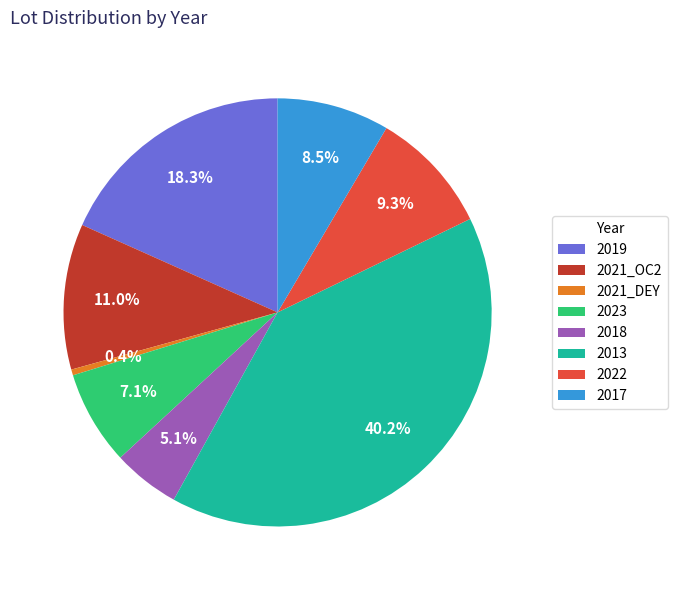

Rank the categories by value from lowest to highest.

2021_DEY, 2018, 2023, 2017, 2022, 2021_OC2, 2019, 2013